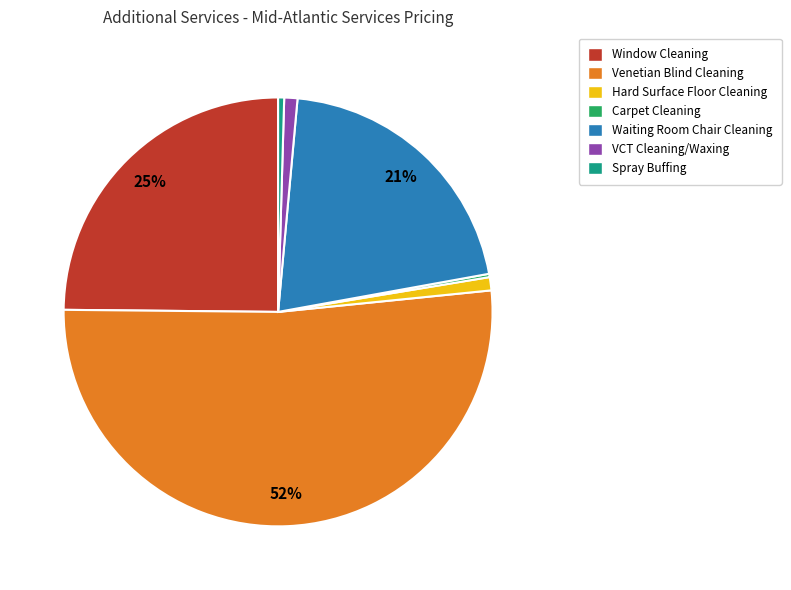

Is it true that Waiting Room Chair Cleaning is 21% of the pie?

True